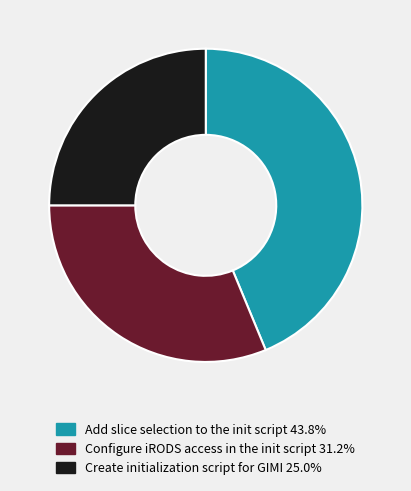

How many slices are in this pie chart?

3